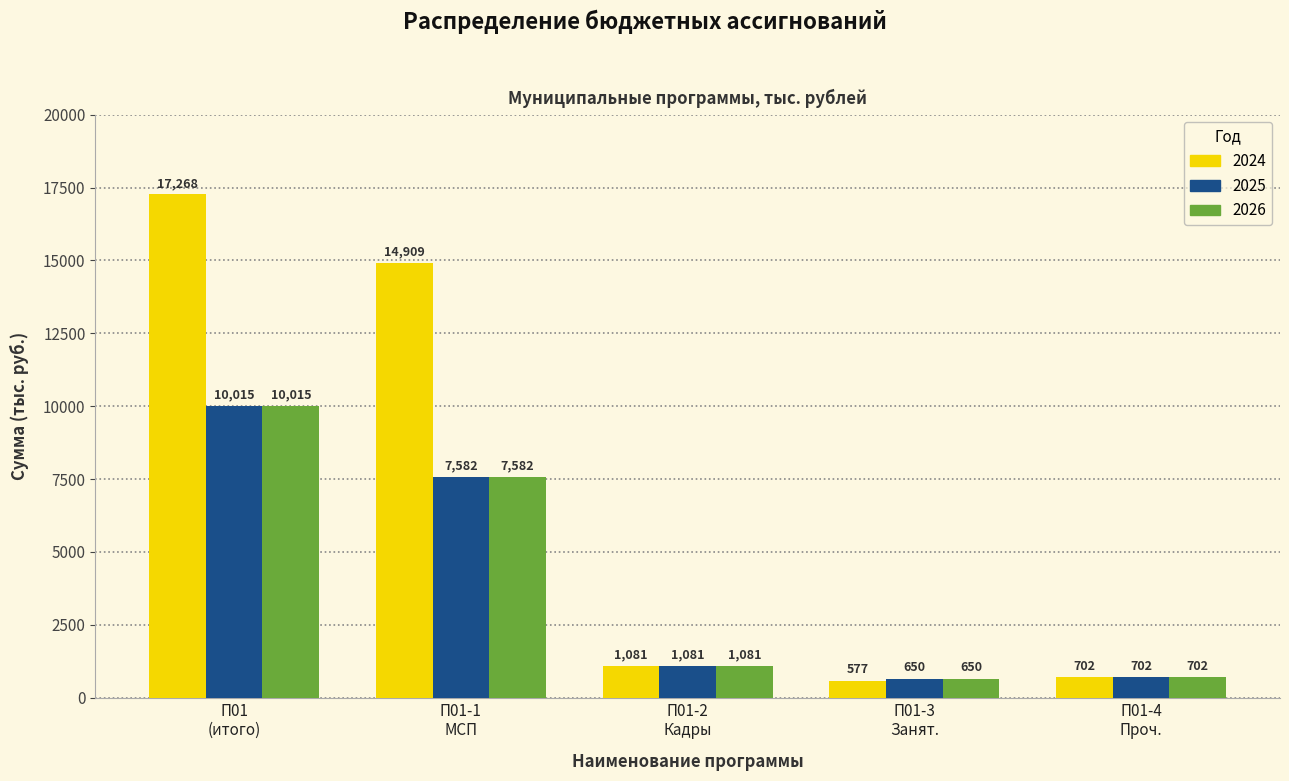

What is the average value of the 2026 series?

4006.0